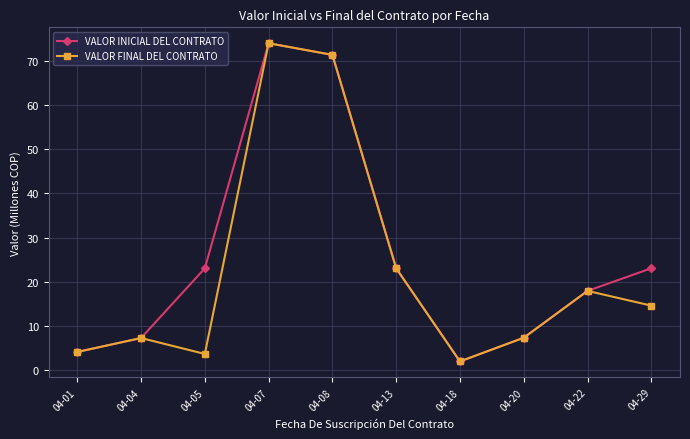

Between 04-05 and 04-07, which series saw the biggest shift?

VALOR FINAL DEL CONTRATO